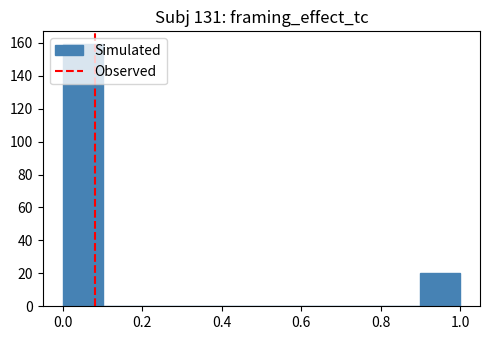

How tall is the bar that spans 0.0 to 0.1 on the x-axis? The values are not printed on the chart, so give them approximately, as read against the axis.

160